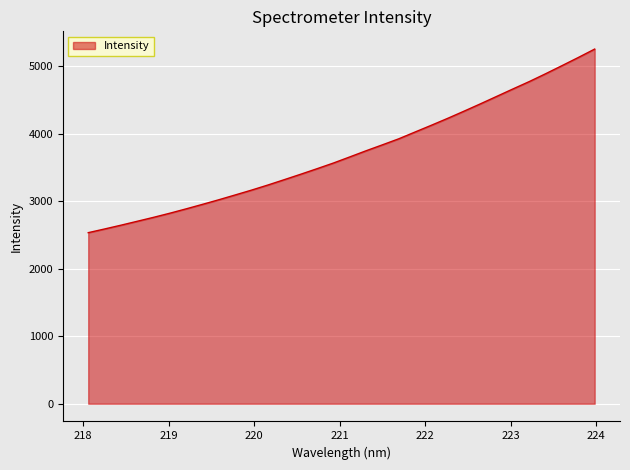

What is the difference between the maximum and minimum values?

2721.4